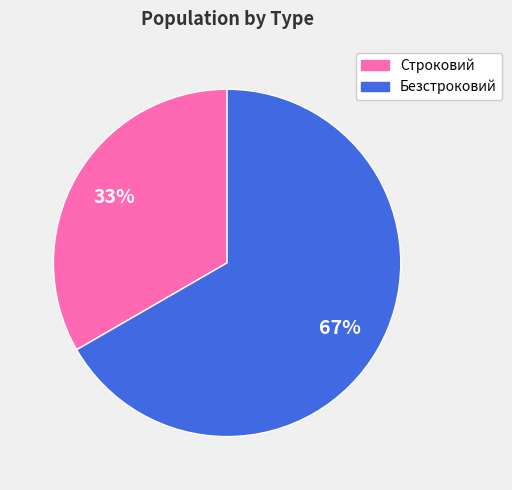

Combined, do Безстроковий and Строковий account for over 50%?

Yes